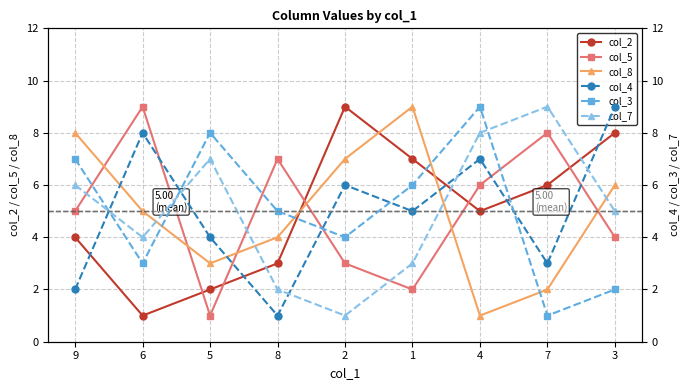

True or false: col_8 has more than 1 points higher than both neighbors.

False